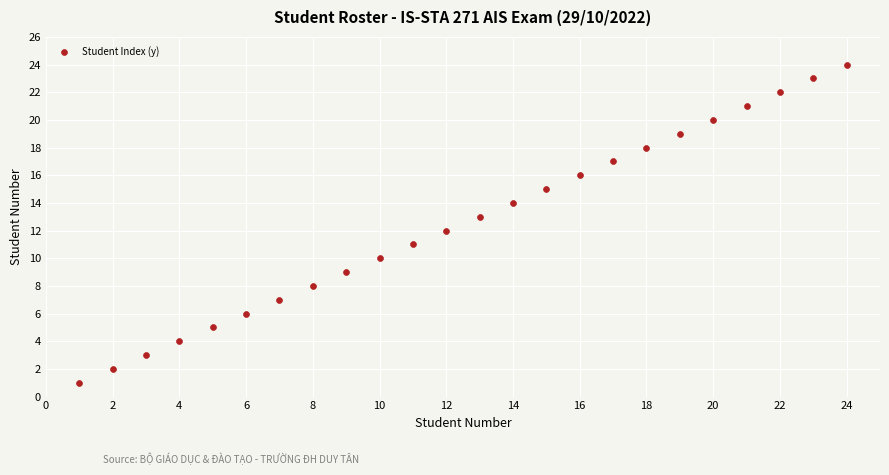

What is the range of X values (max minus min)?

23